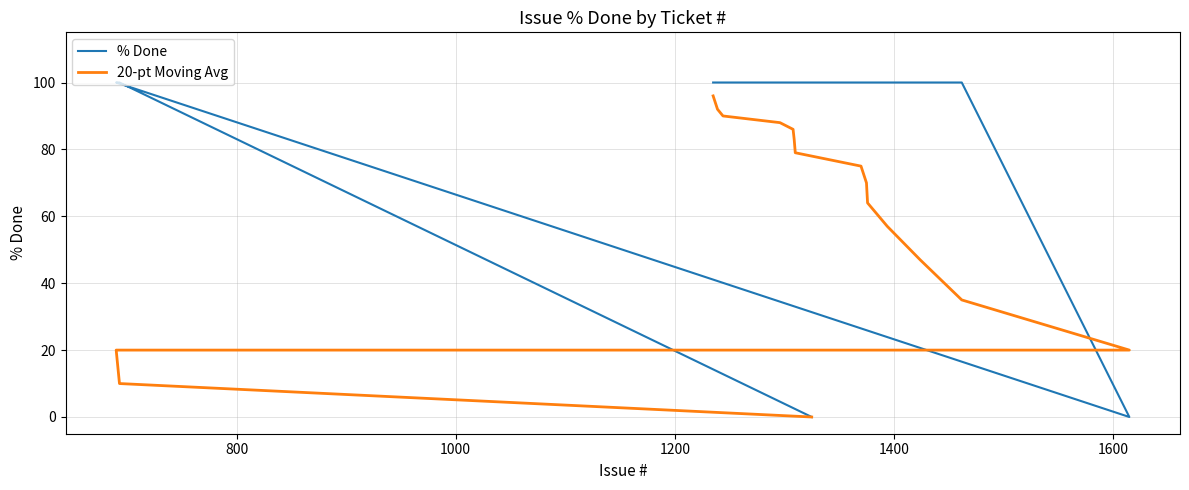

How many lines are shown in the chart?

2